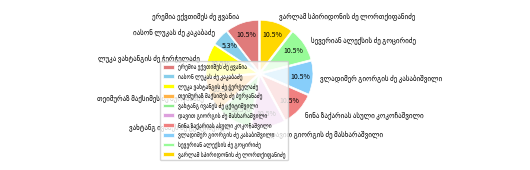

Does any single category account for the majority?

No